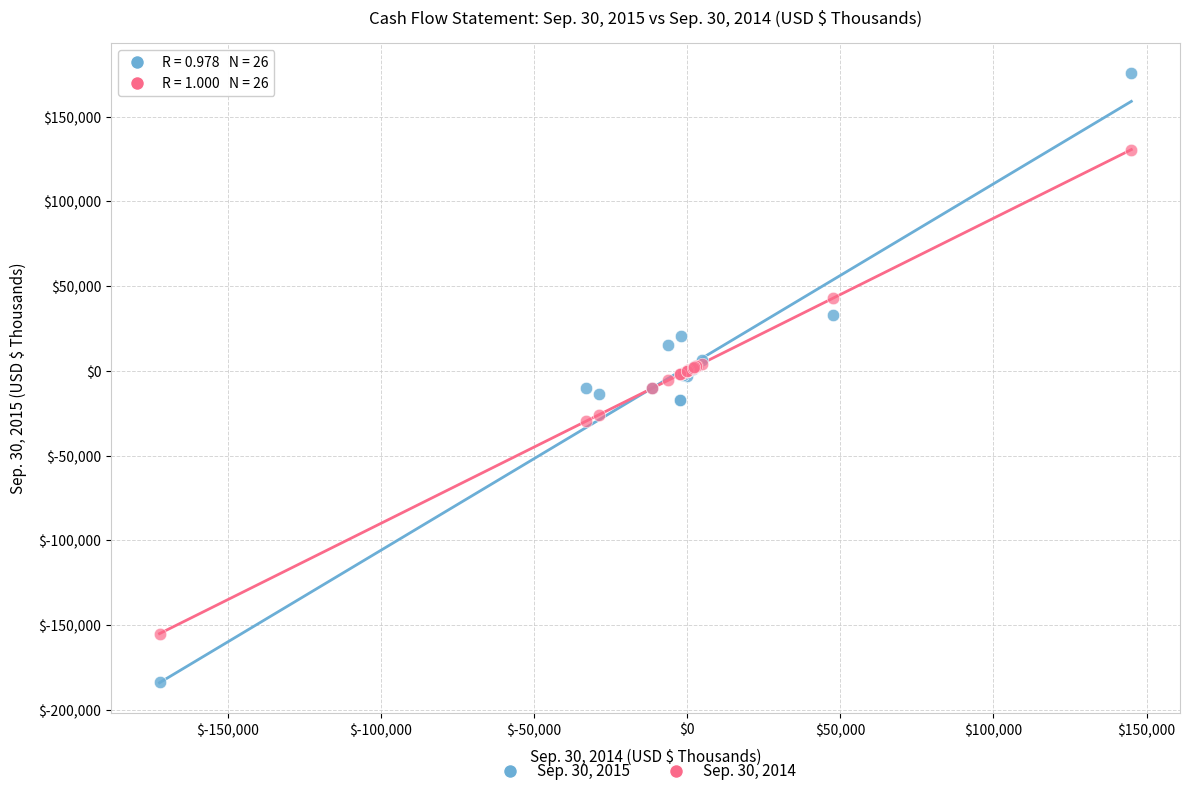

What are all the series names shown in the legend?

Sep. 30, 2015, Sep. 30, 2014